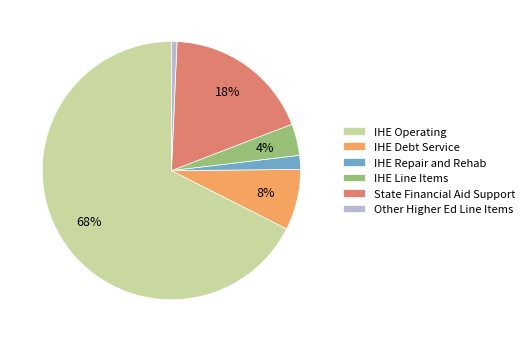

To the nearest percent, what portion does IHE Repair and Rehab represent?

2%